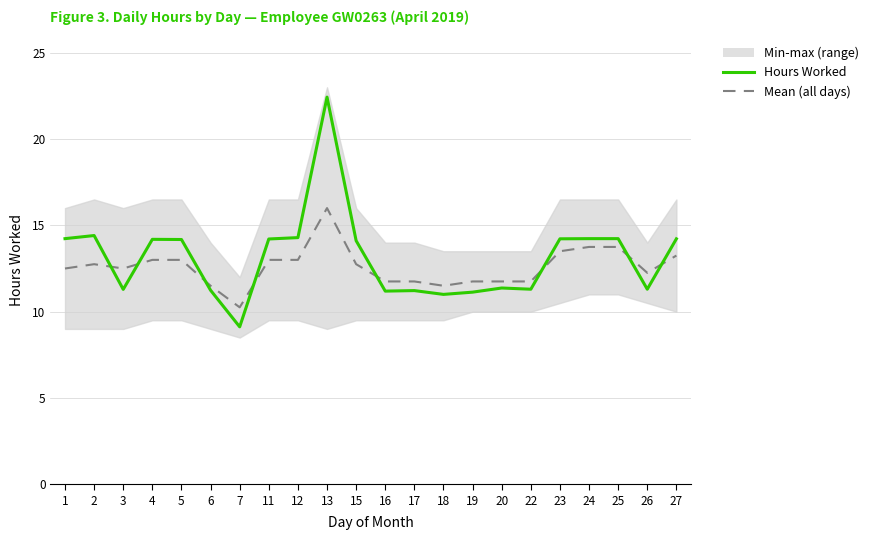

How many interior local peaks does the Mean (all days) series have?

2